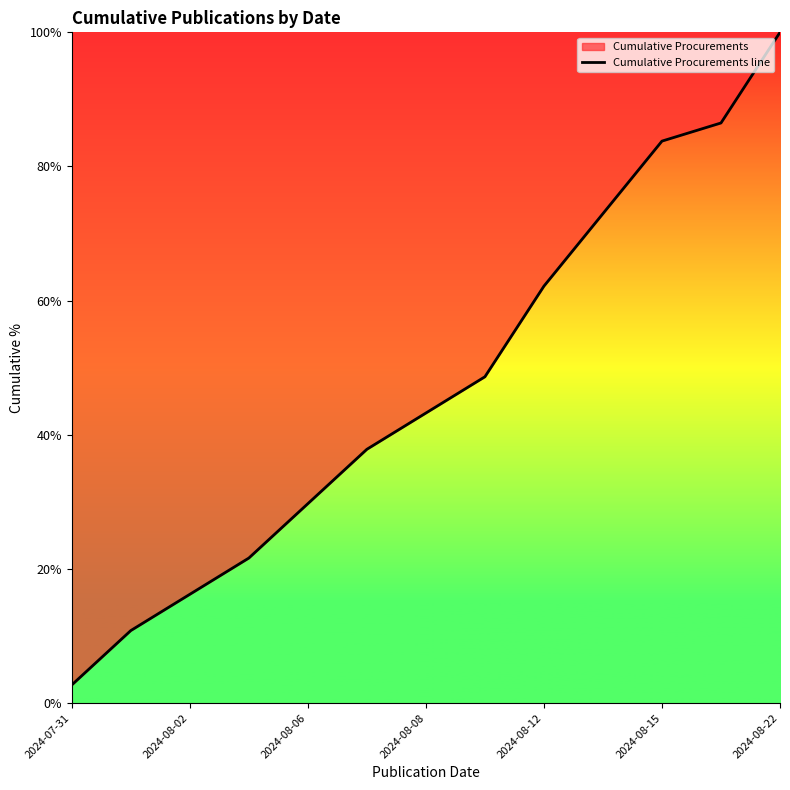

What is the change in value from 2024-08-06 to 2024-08-12?

+32.4